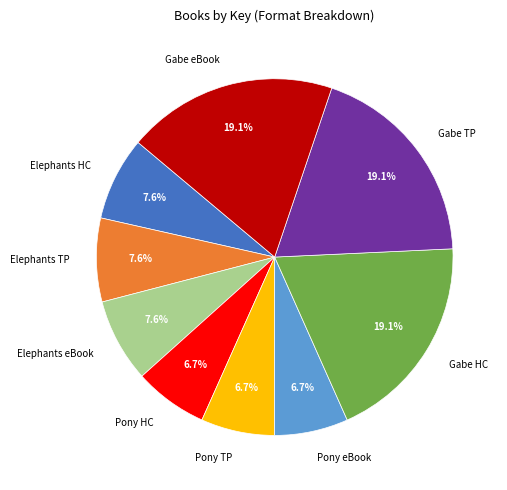

What portion of the pie excludes Gabe eBook?

80.9%